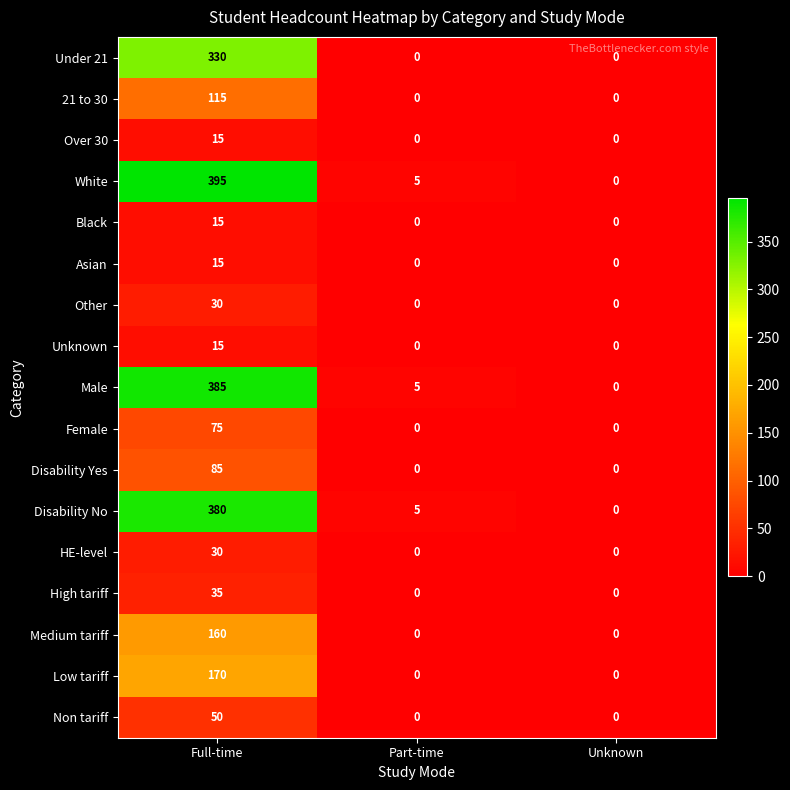

Rank the categories by Disability No value from highest to lowest.

Full-time, Part-time, Unknown